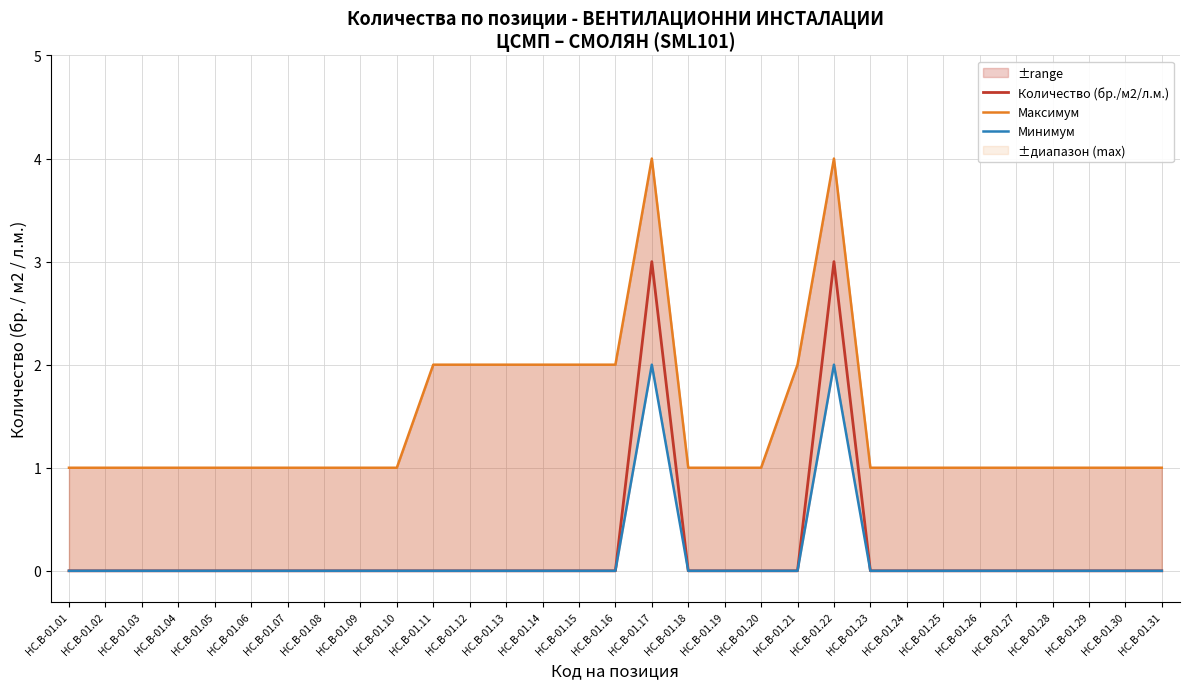

What is the total value across all series at HC.B-01.22?

9